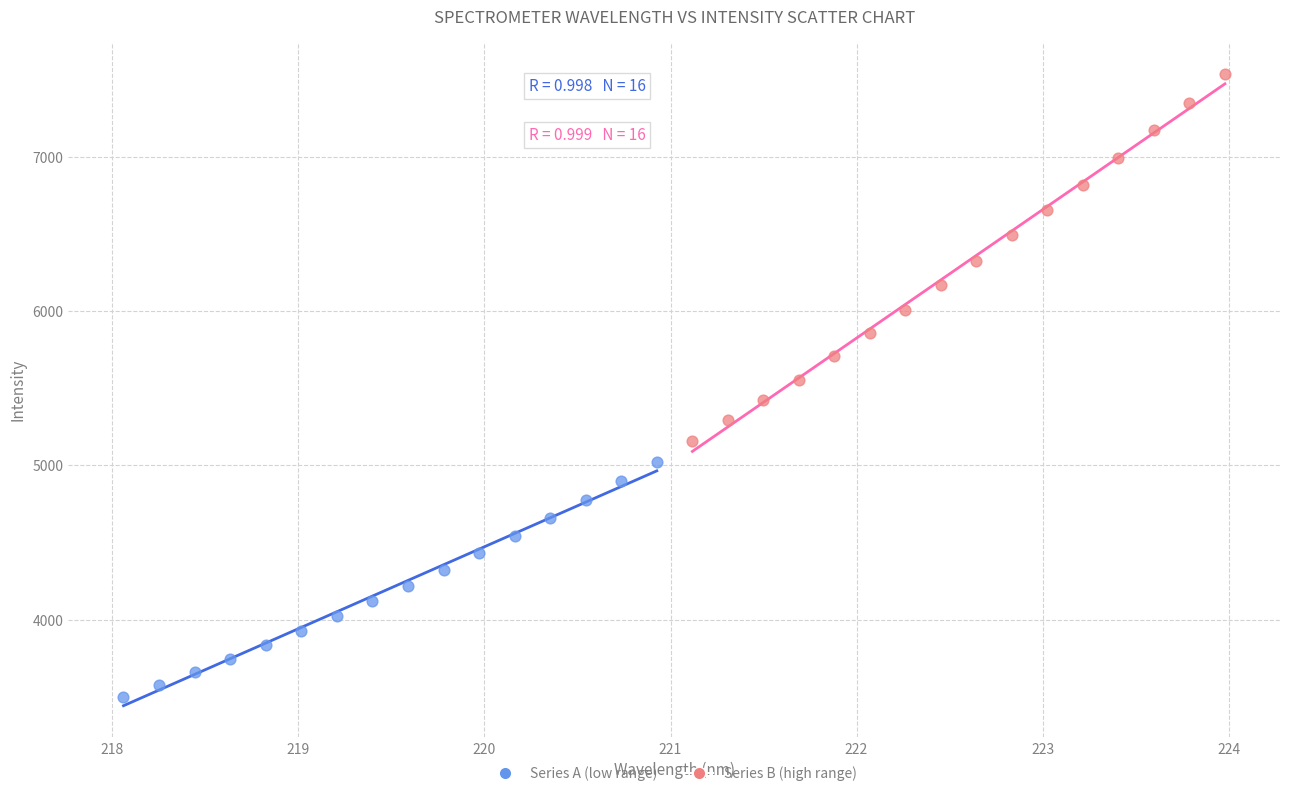

Which series contains the highest Y value?

Series B (high range)